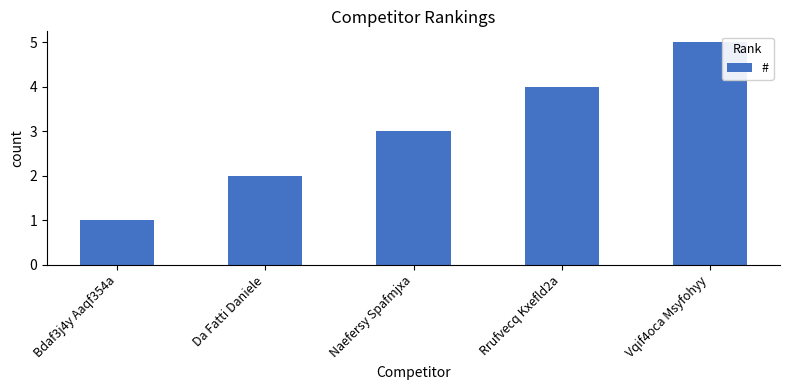

What is the ratio of the value at Rrufvecq Kxefld2a to the value at Naefersy Spafmjxa?

1.3